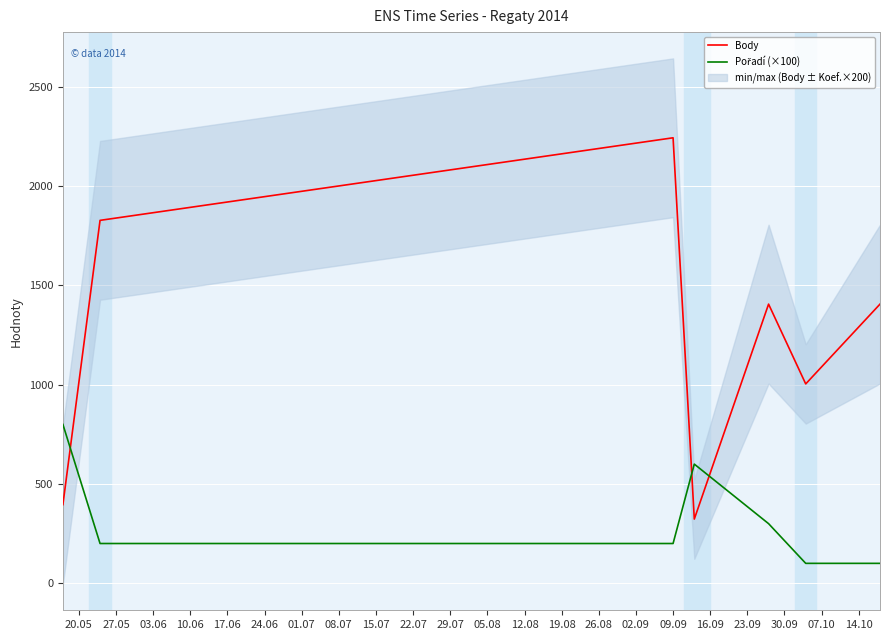

What is the difference between the second highest and second lowest values in the Pořadí (×100) series?

500